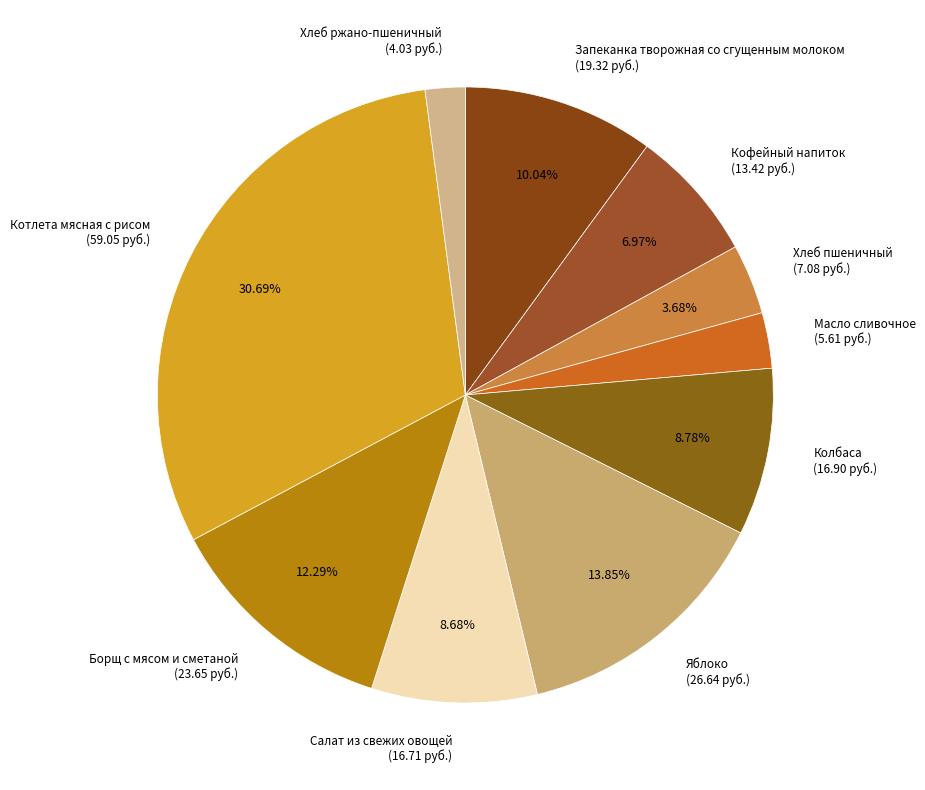

What is the smallest slice in the pie chart?

Хлеб ржано-пшеничный